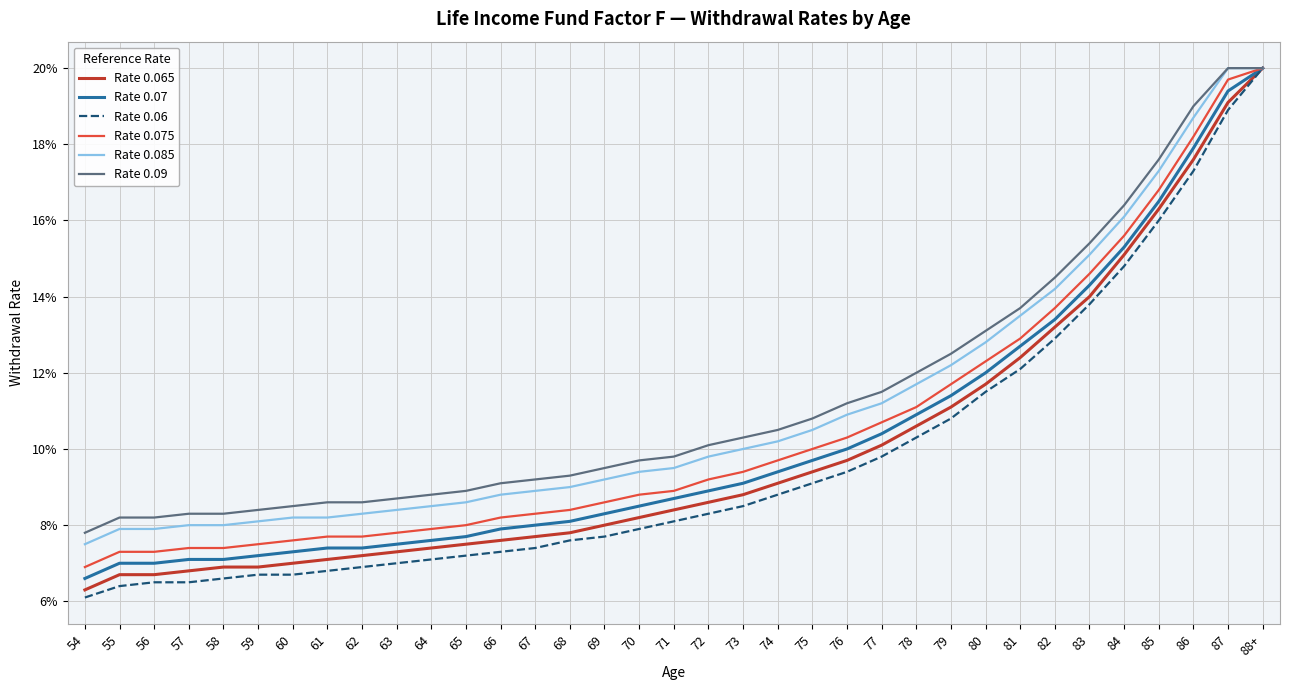

Does the chart have visible grid lines?

Yes